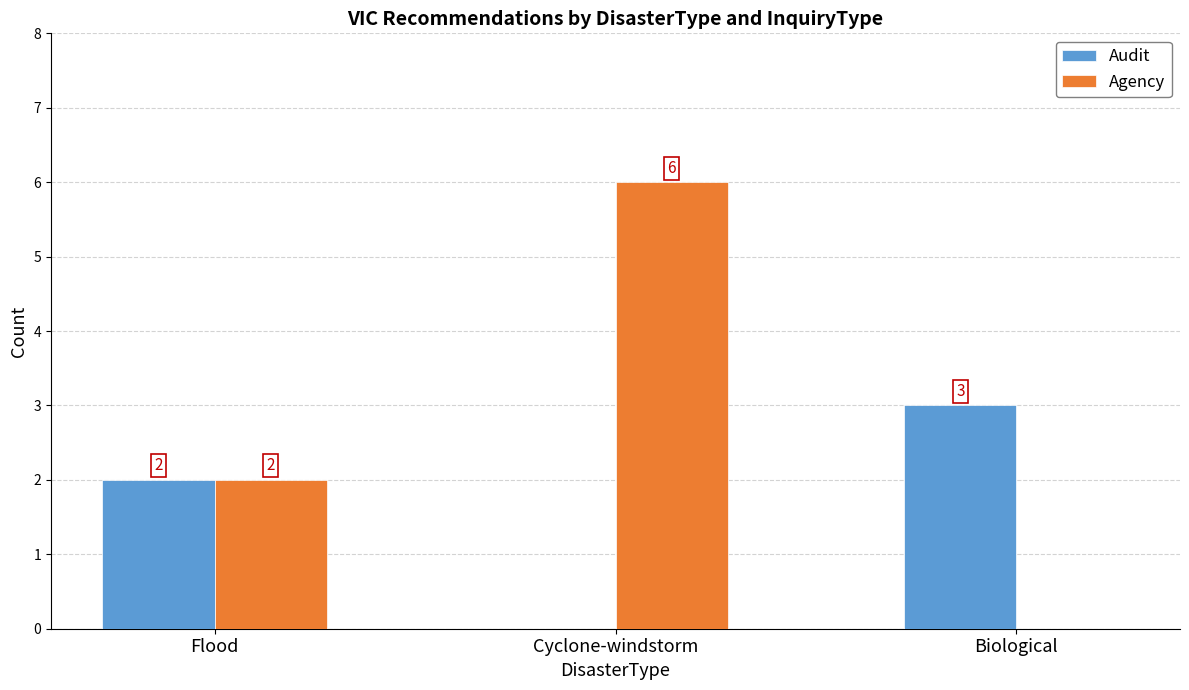

How many groups of bars are there?

3